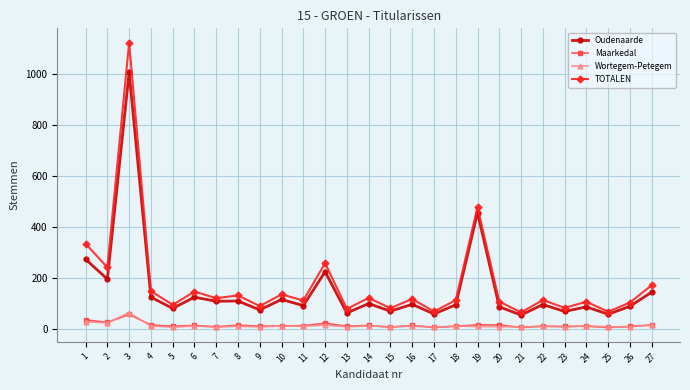

At which category does Wortegem-Petegem reach its first local peak?

3